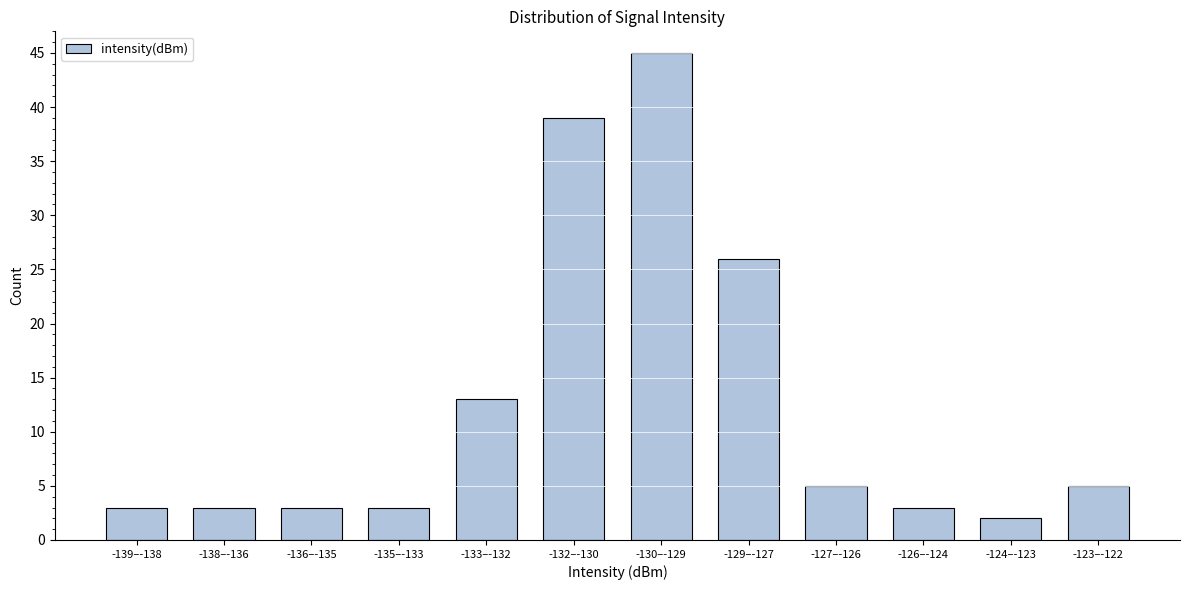

Reading left to right, list all the values displayed in this chart.

-139–-138=3	-138–-136=3	-136–-135=3	-135–-133=3	-133–-132=13	-132–-130=39	-130–-129=45	-129–-127=26	-127–-126=5	-126–-124=3	-124–-123=2	-123–-122=5